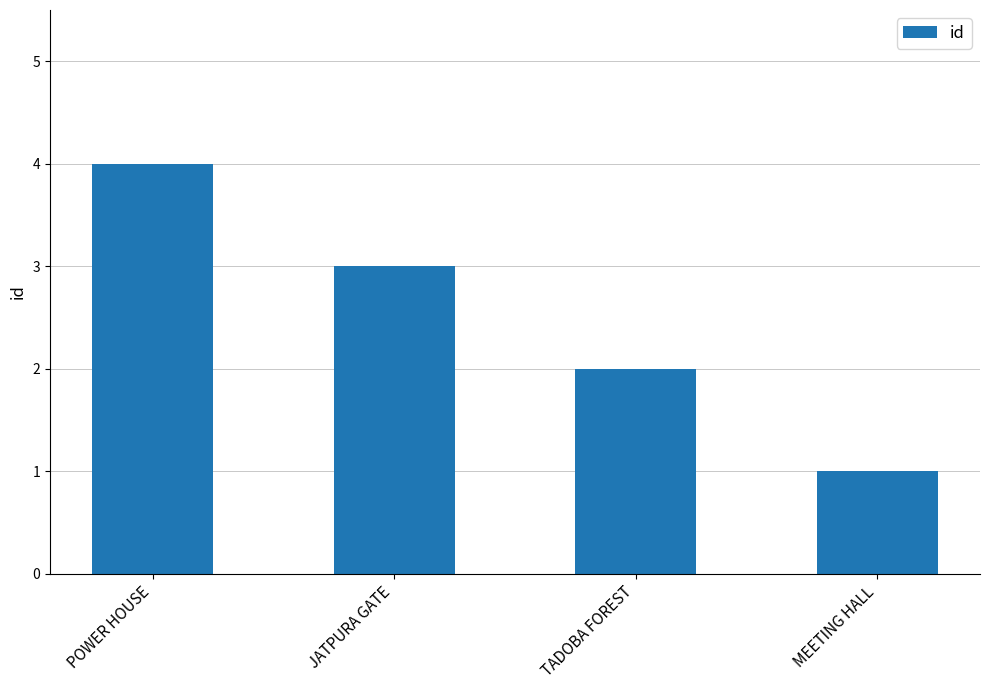

How many values are between 2 and 4?

3